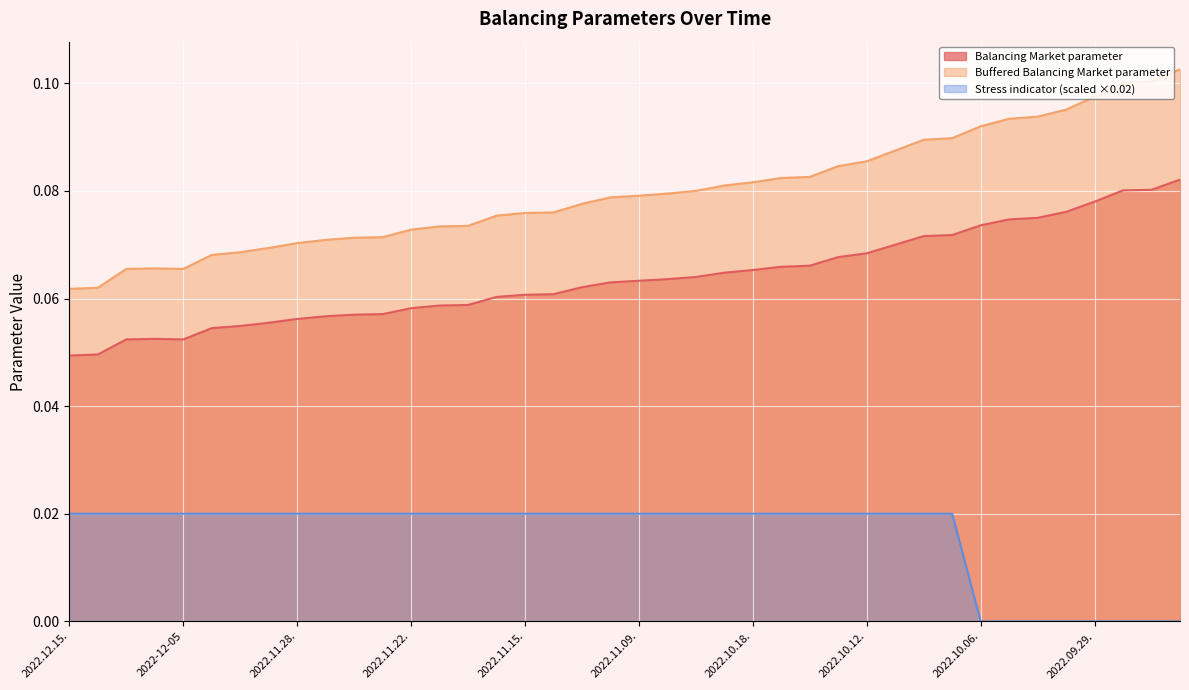

List the series in order of their overall mean, highest first.

Buffered Balancing Market parameter, Balancing Market parameter, Stress indicator (scaled ×0.02)